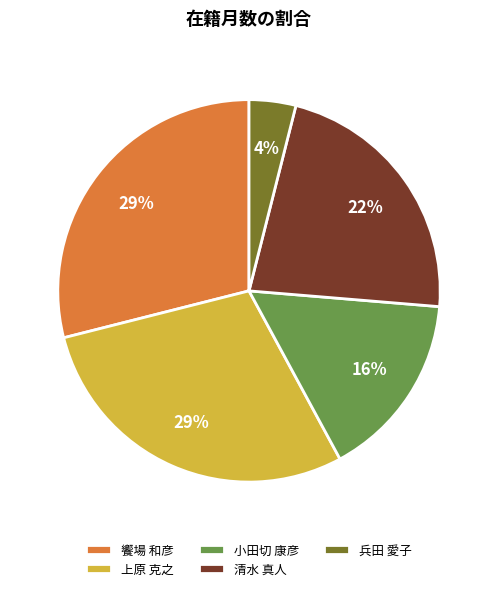

Between 饗場 和彦 and 兵田 愛子, which is larger?

饗場 和彦